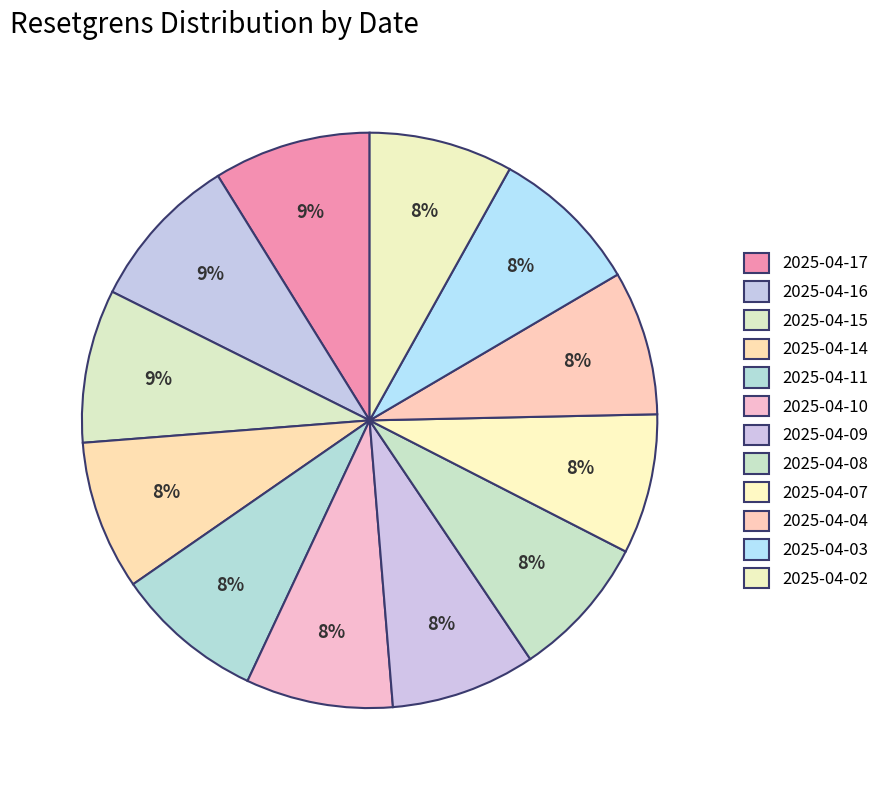

What is the total percentage of 2025-04-08 and 2025-04-07?

15.9%